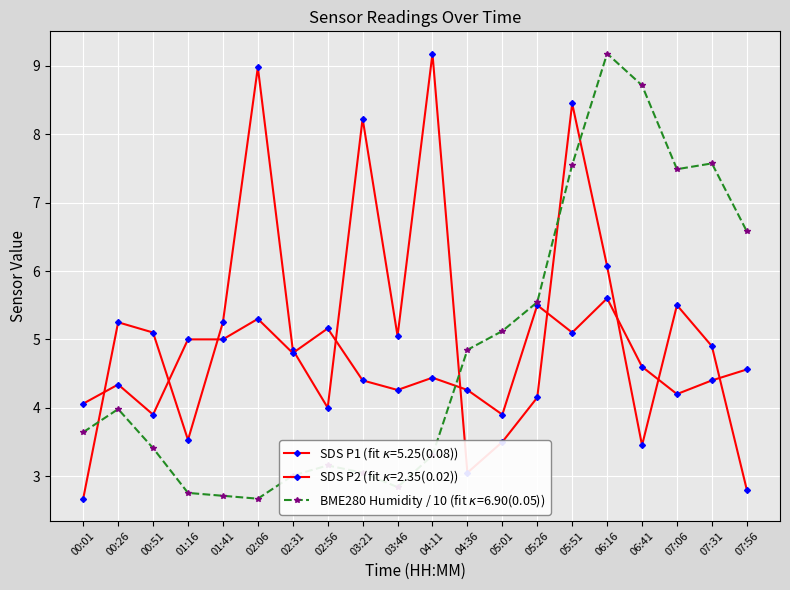

Which series has the largest total across all categories?

SDS_P1